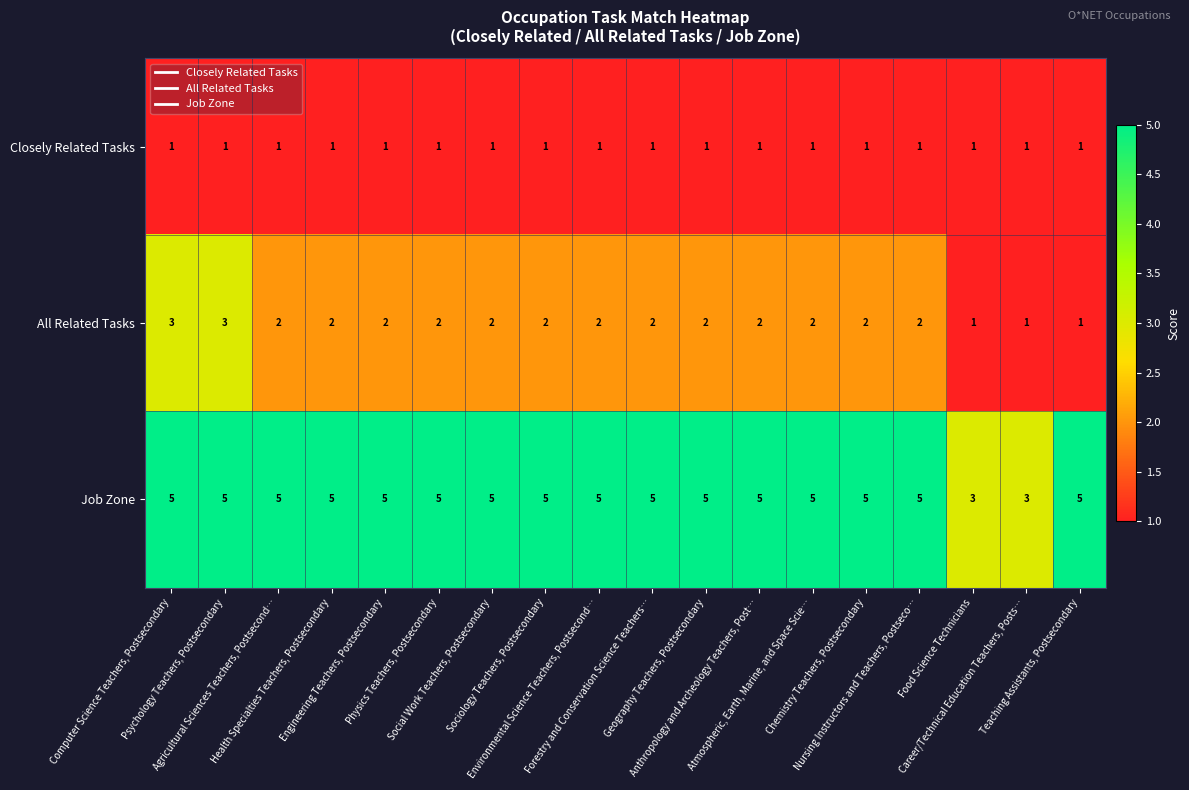

Count the Job Zone values in the range 5 to 6.

16